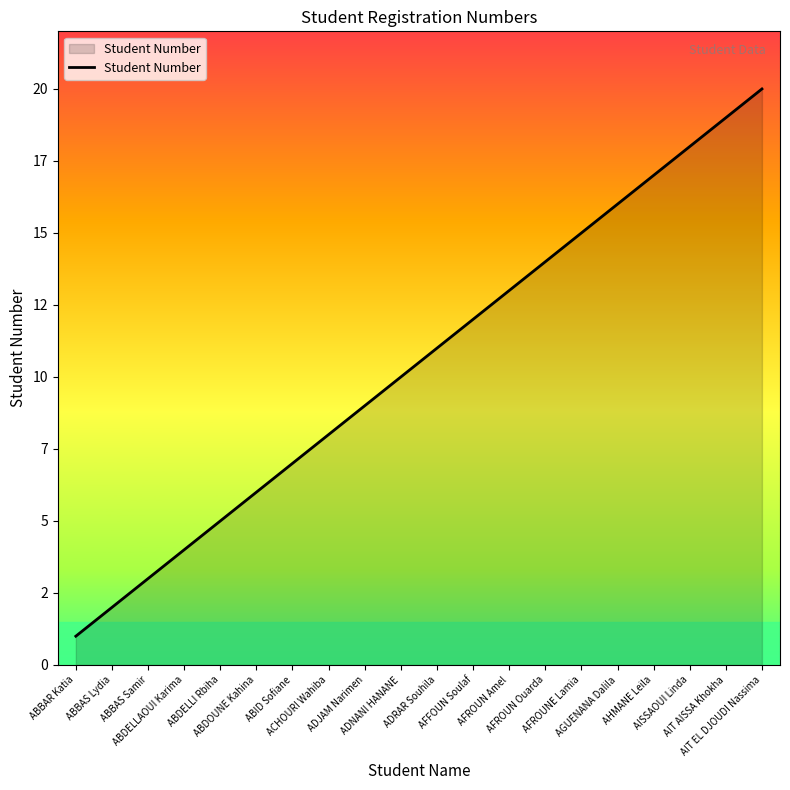

What is the average value?

10